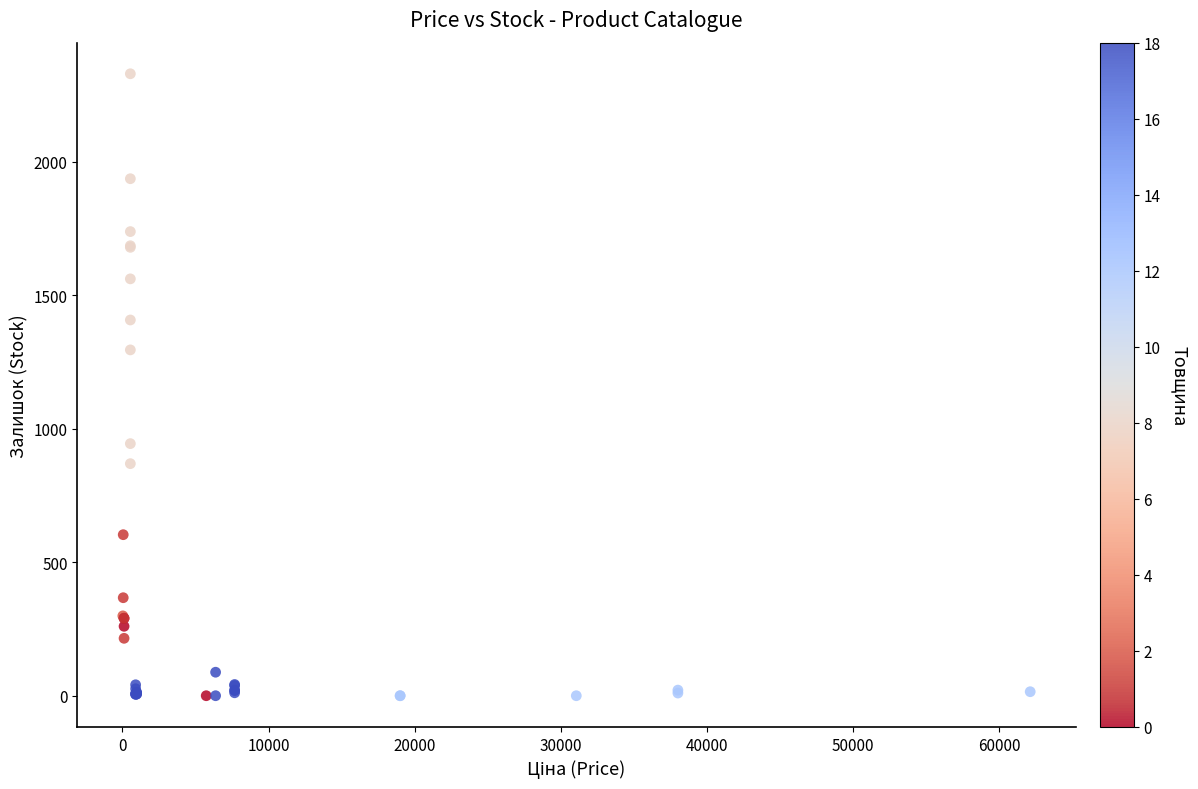

What Y value in the scatter plot is closest to 1164?

1295